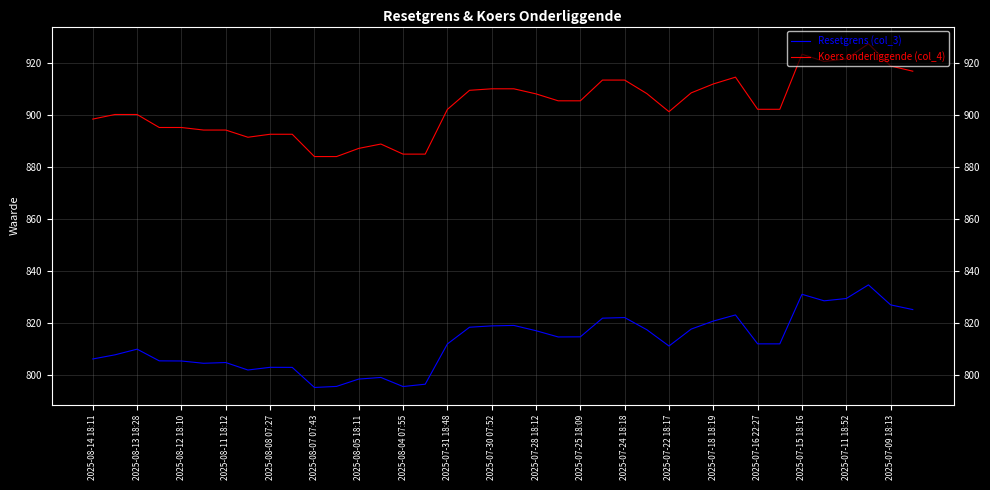

Rank the series by their average value, from highest to lowest.

Koers onderliggende (col_4), Resetgrens (col_3)